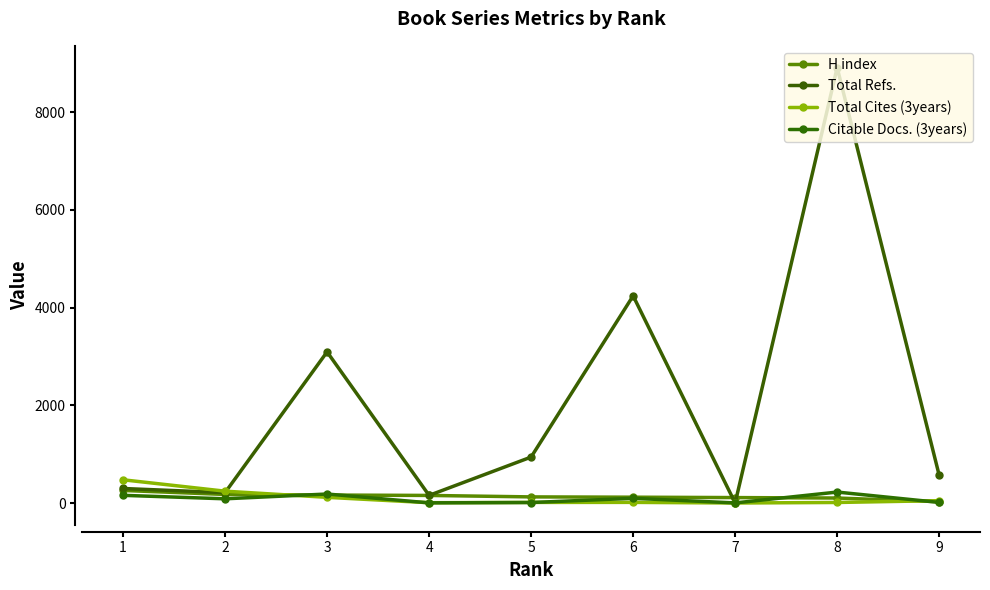

What is the difference between the Total Cites (3years) values at 3 and 1?

359